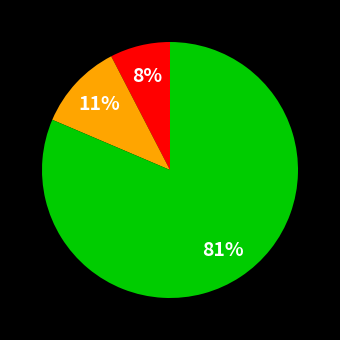

To the nearest percent, what is the average slice percentage?

33%